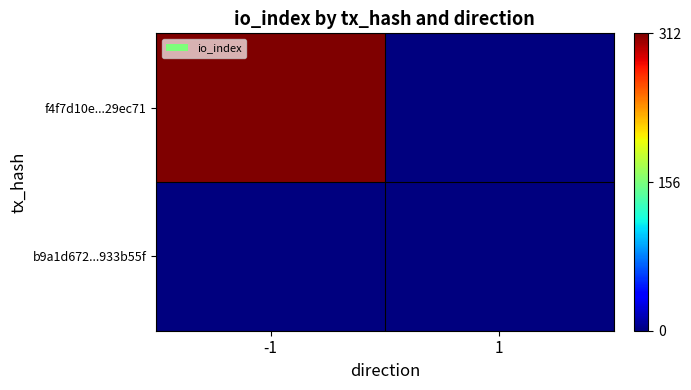

At which category is the sum across all series the highest?

-1